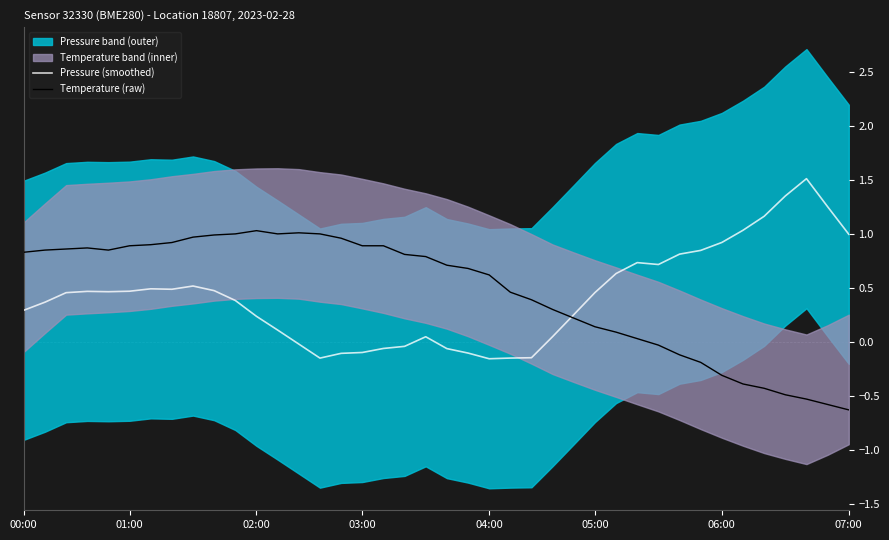

Is the value of Pressure (smoothed) at 20 greater than the value of Temperature (raw) at 20?

No